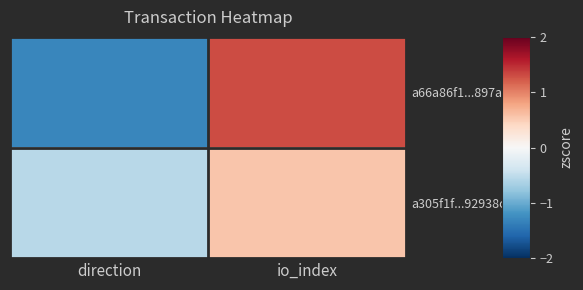

Reading left to right, transcribe all the data shown in this chart.

a66a86f1...897af6a: direction=-1.3	io_index=1.3
a305f1f...92938c: direction=-0.6	io_index=0.6